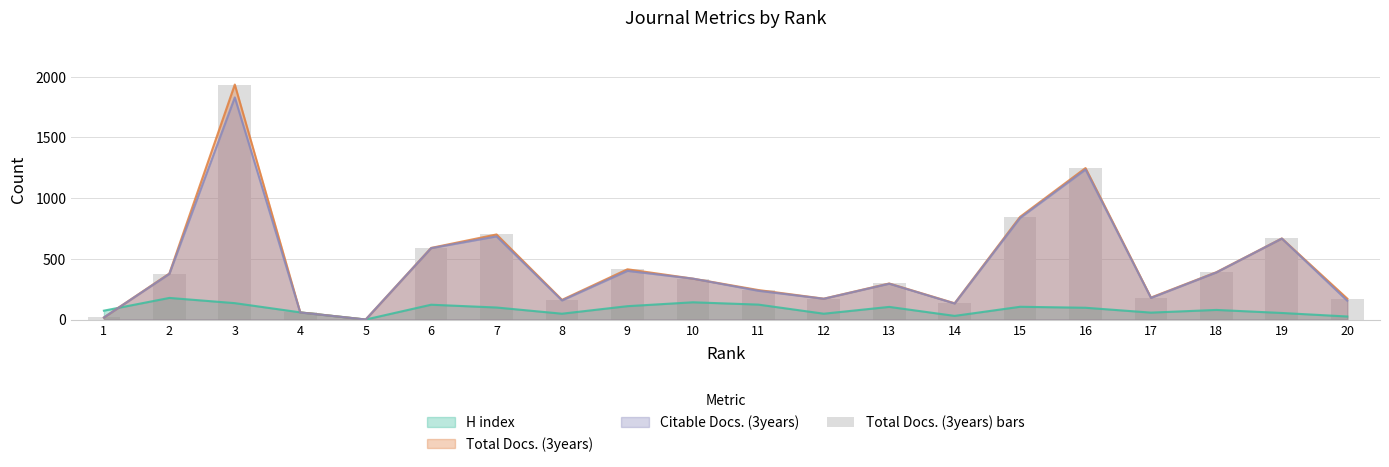

How many data points does each series have?

20